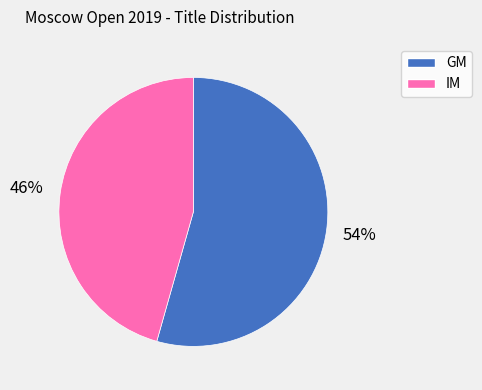

What is the majority slice?

GM